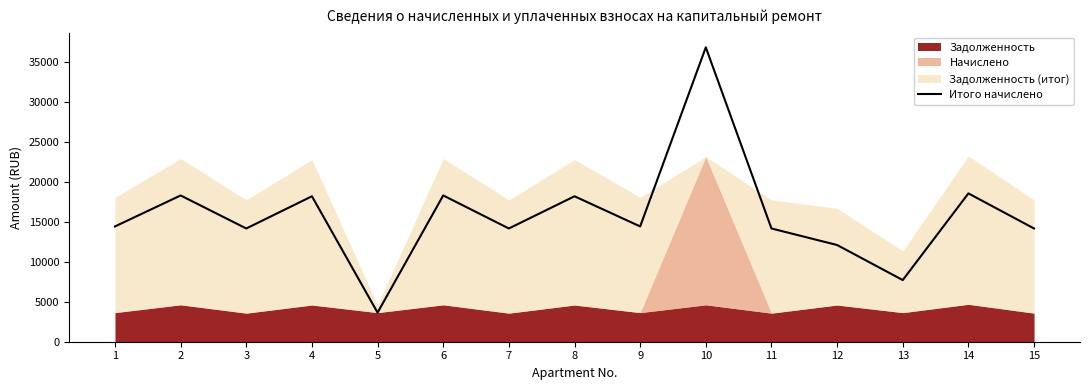

Rank the categories by value from lowest to highest.

5, 13, 12, 3, 7, 11, 15, 1, 9, 4, 8, 2, 6, 14, 10